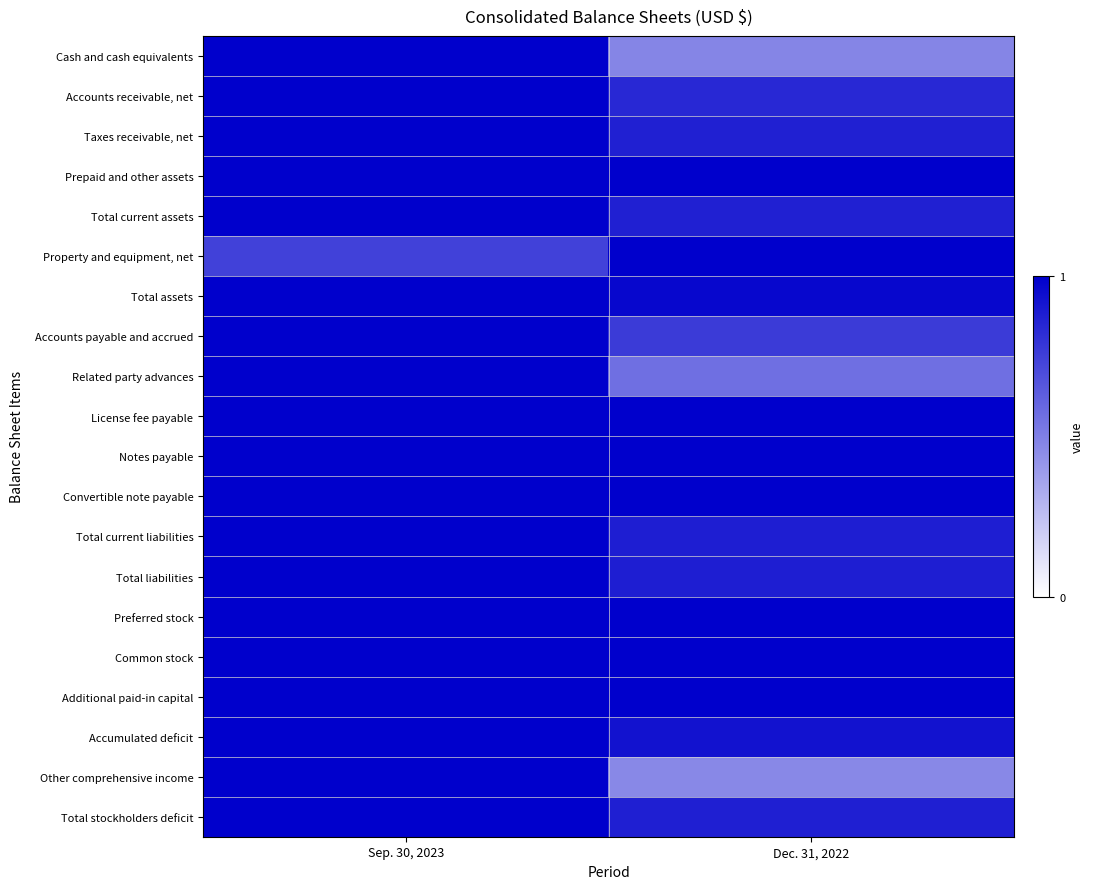

What is the spread (max minus min) of values at Dec. 31, 2022?

0.5